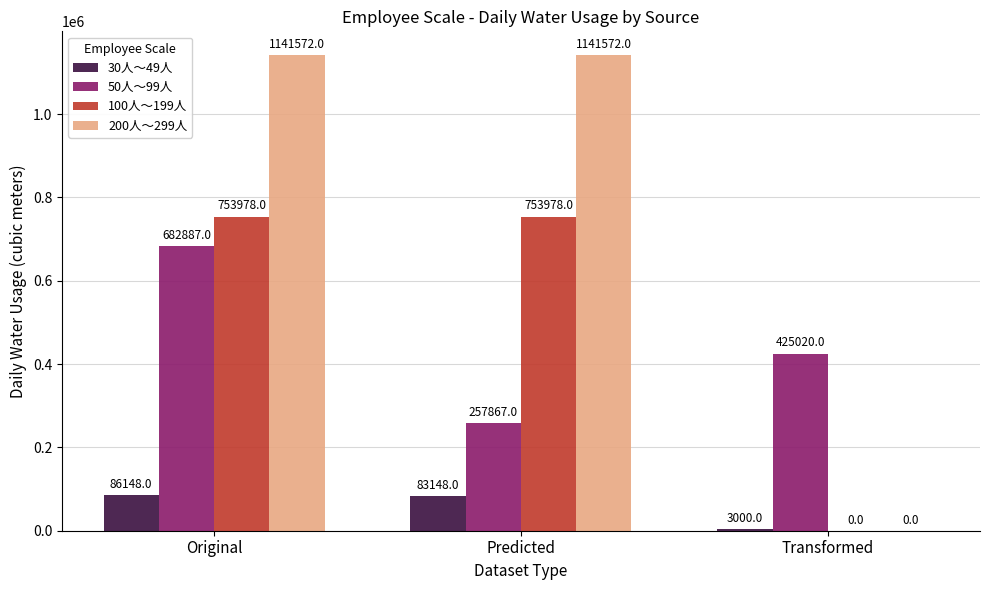

The value of 50人～99人 at Original is 368215. True or false?

False